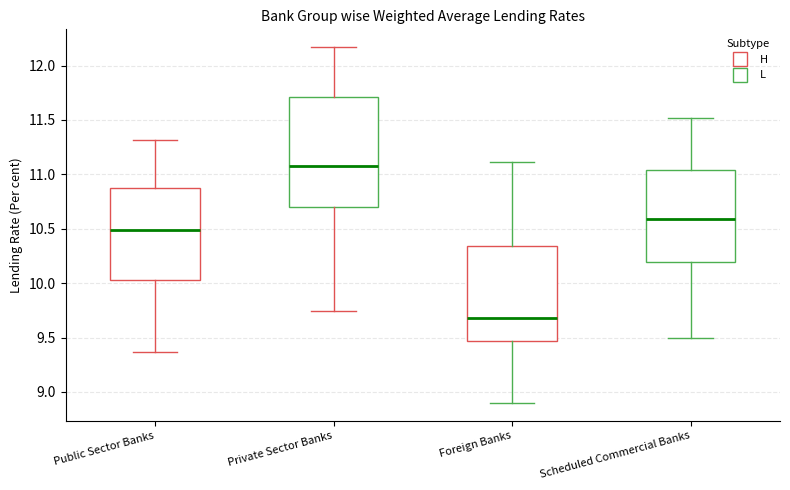

Comparing the boxes themselves (not the whiskers), which one is the tallest?

Private Sector Banks